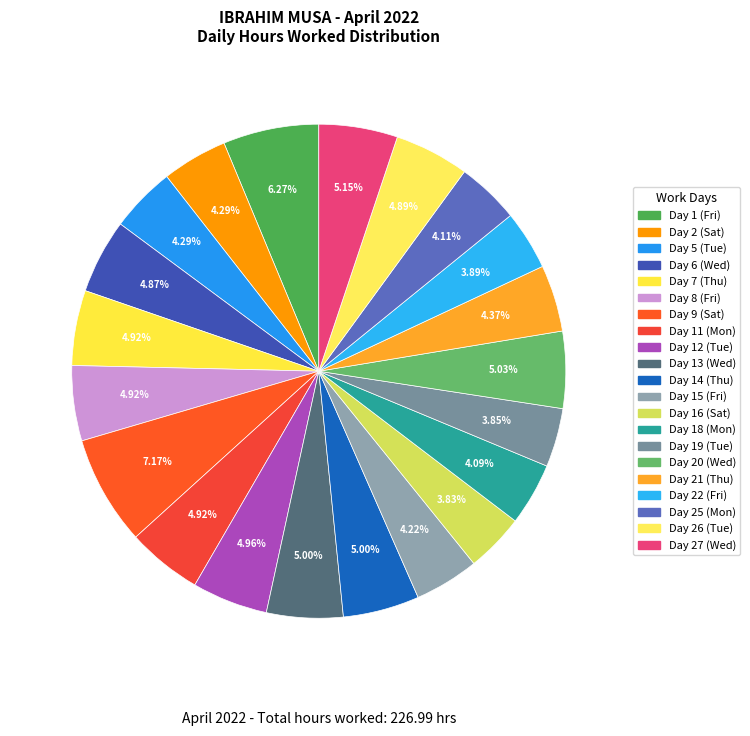

True or false: Day 5 (Tue) accounts for 1% of the total.

False